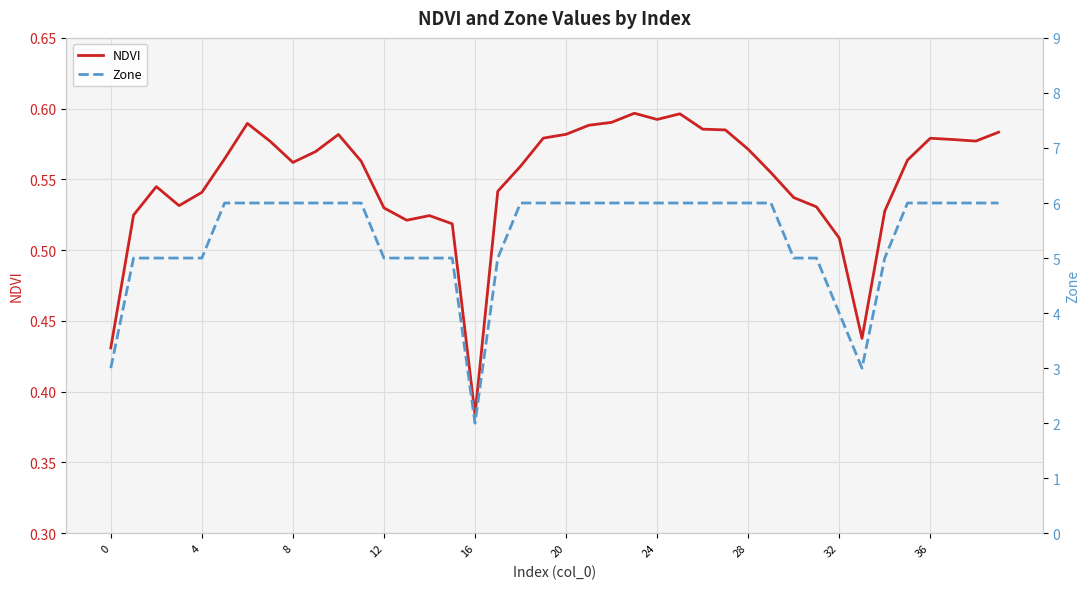

The value of Zone at 16 is 5.0. True or false?

True